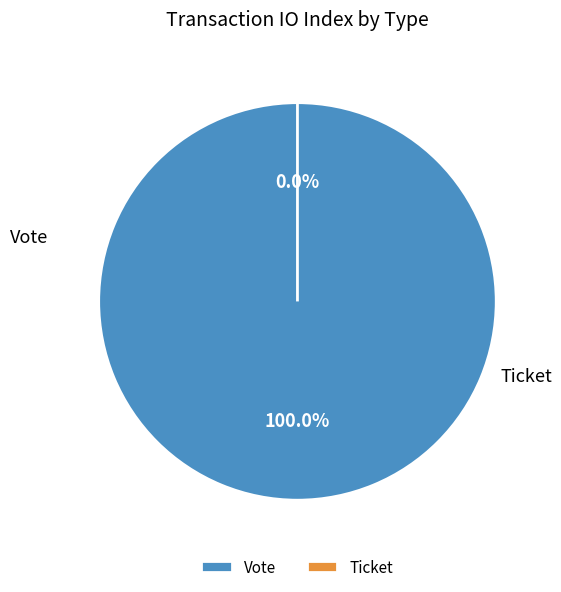

Does Ticket account for over 50% of the chart?

No